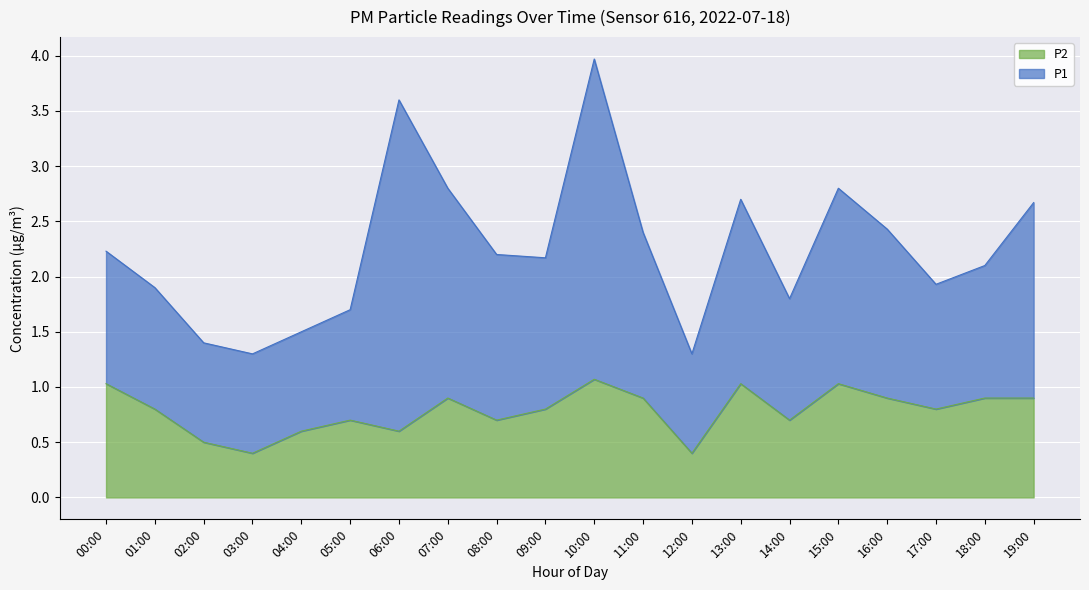

How many lines are shown in the chart?

2